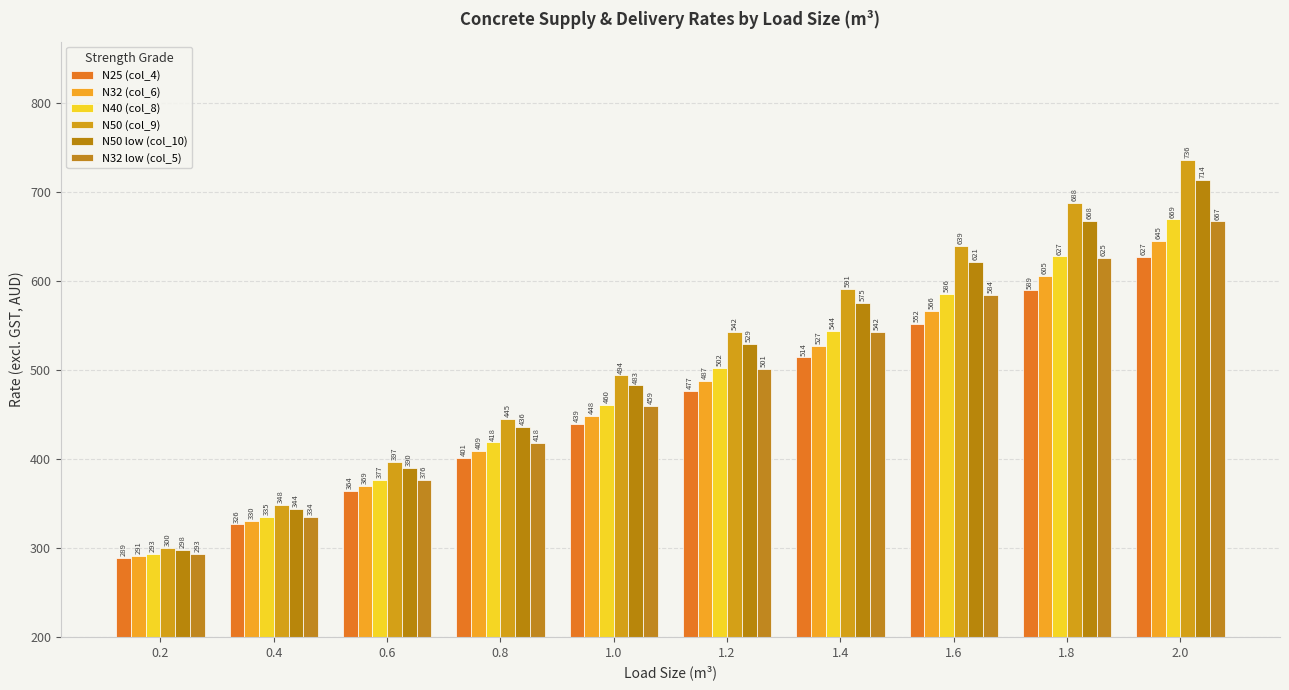

At 0.6, list the series in order from smallest to largest.

N25 (col_4), N32 (col_6), N32 low (col_5), N40 (col_8), N50 low (col_10), N50 (col_9)